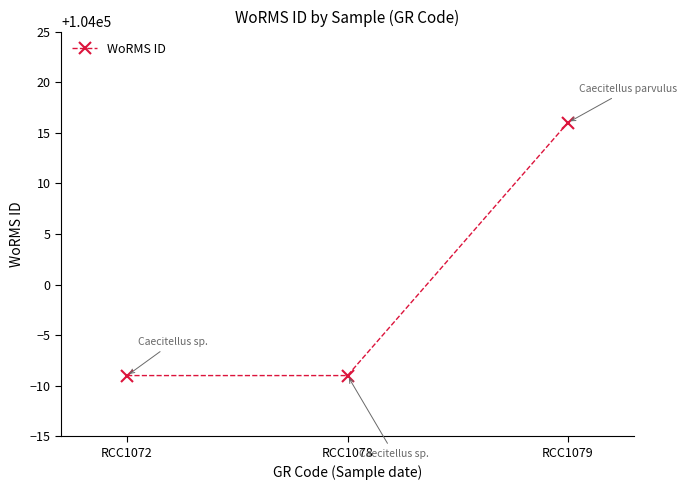

The value at RCC1079 is 104016. True or false?

True